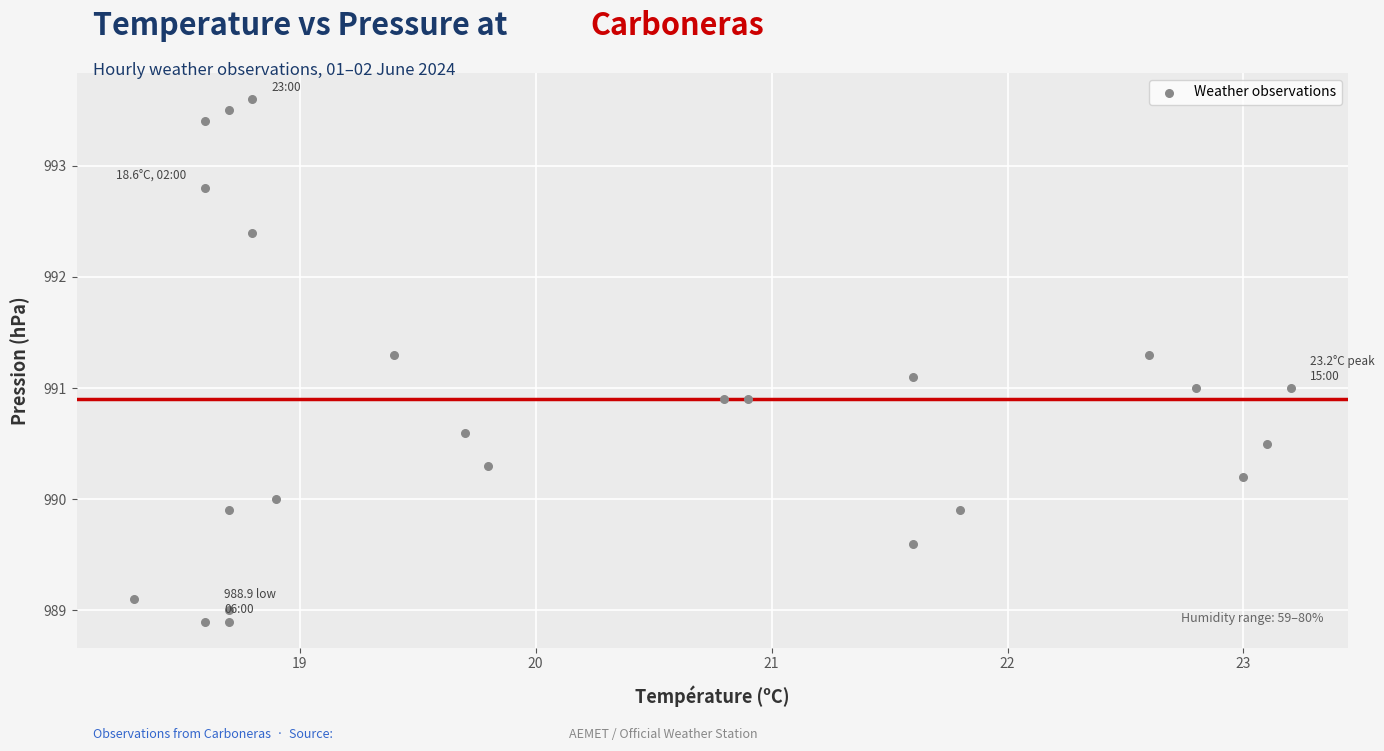

What is the range of X values (max minus min)?

4.9